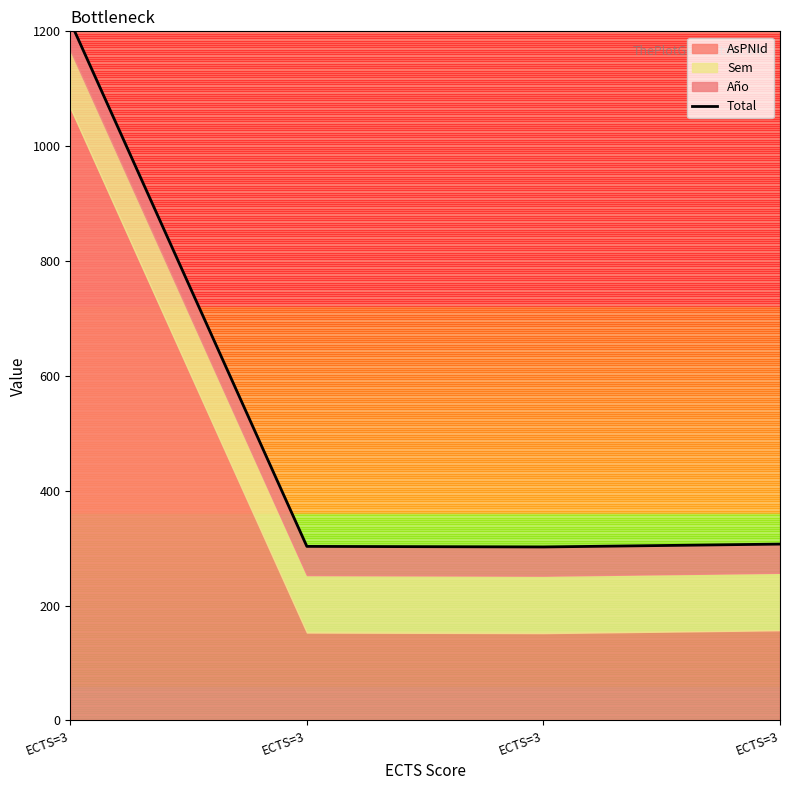

What is the sum of the values at ECTS=3 and ECTS=3?

1519